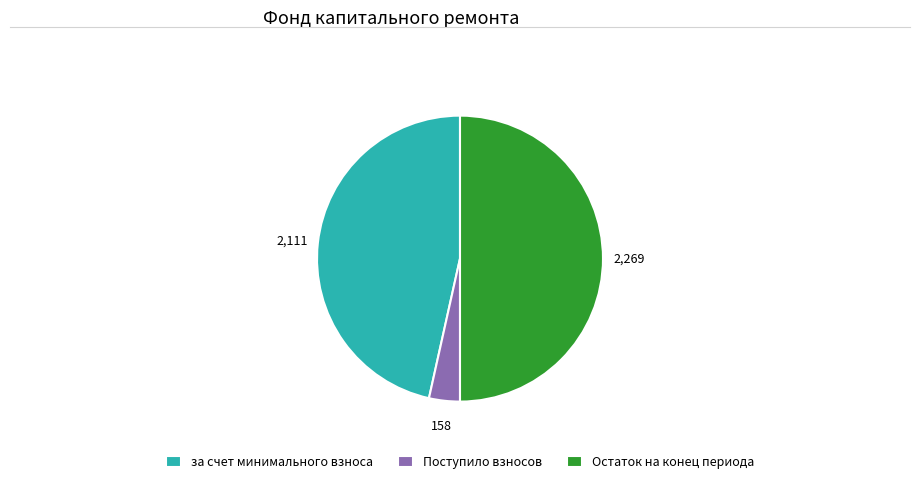

How many slices are in this pie chart?

3